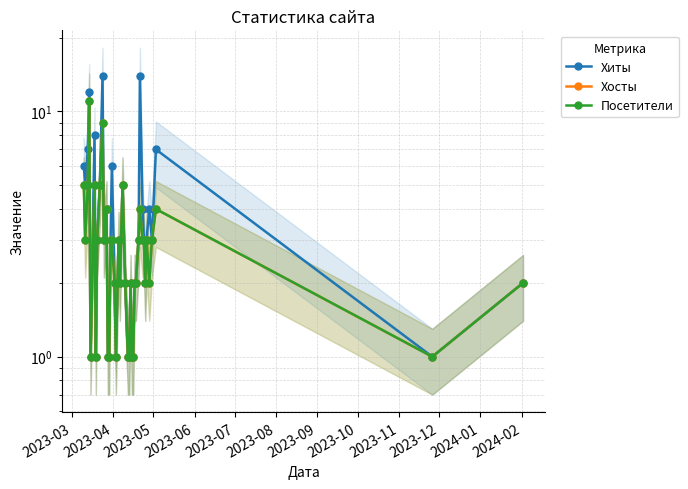

At how many categories does at least one series exceed 9?

3